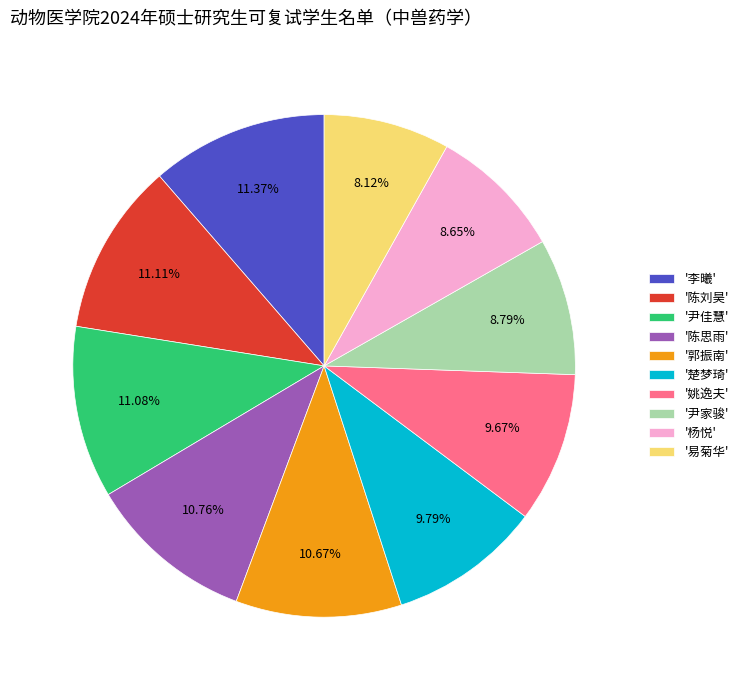

To the nearest percent, what is the difference between the largest and smallest slice percentages?

3%